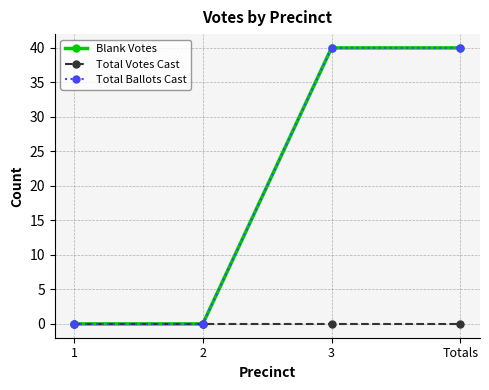

Does the chart display data point markers on the line(s)?

Yes